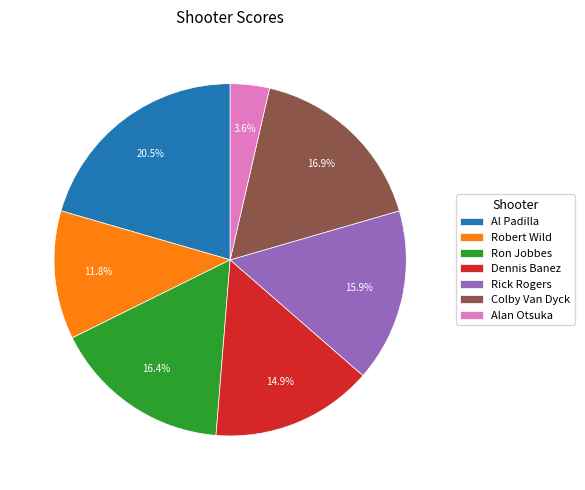

Which slice is the largest?

Al Padilla